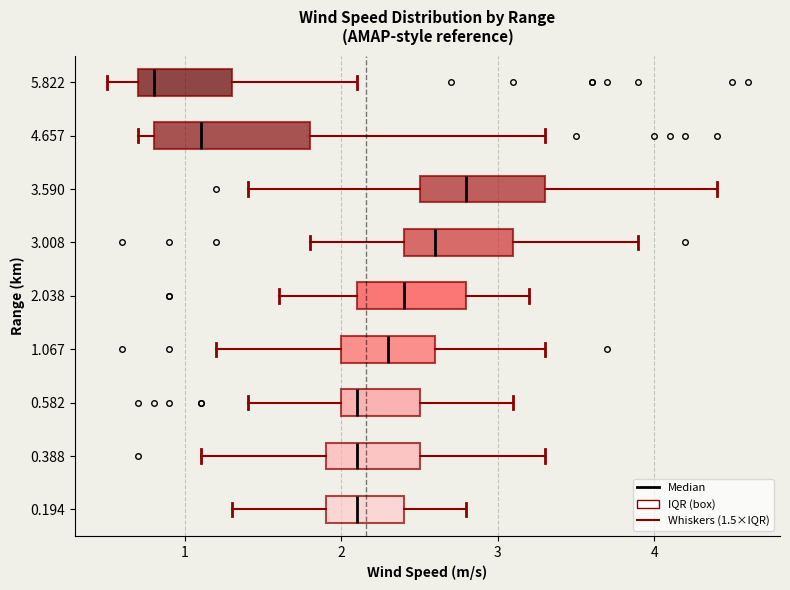

Where does the left whisker of the box at y = 0.388 end on the x-axis? The values are not printed on the chart, so give them approximately, as read against the axis.

1.1